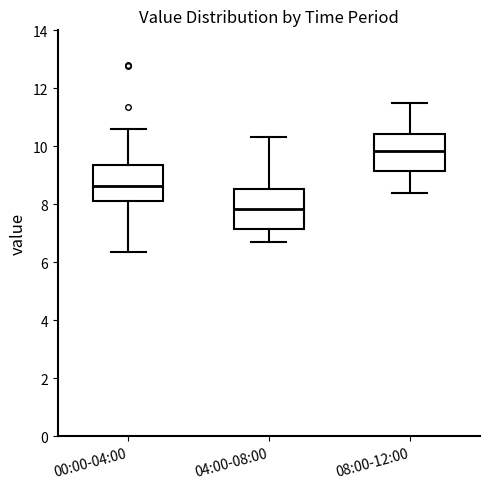

Where is the upper edge of the box for 04:00-08:00 on the y-axis? The values are not printed on the chart, so give them approximately, as read against the axis.

8.6